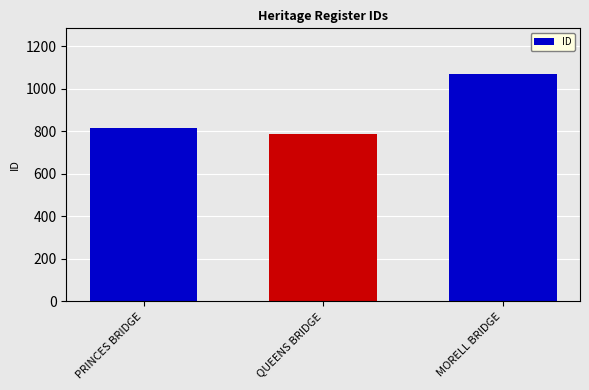

What position from the left is PRINCES BRIDGE?

1